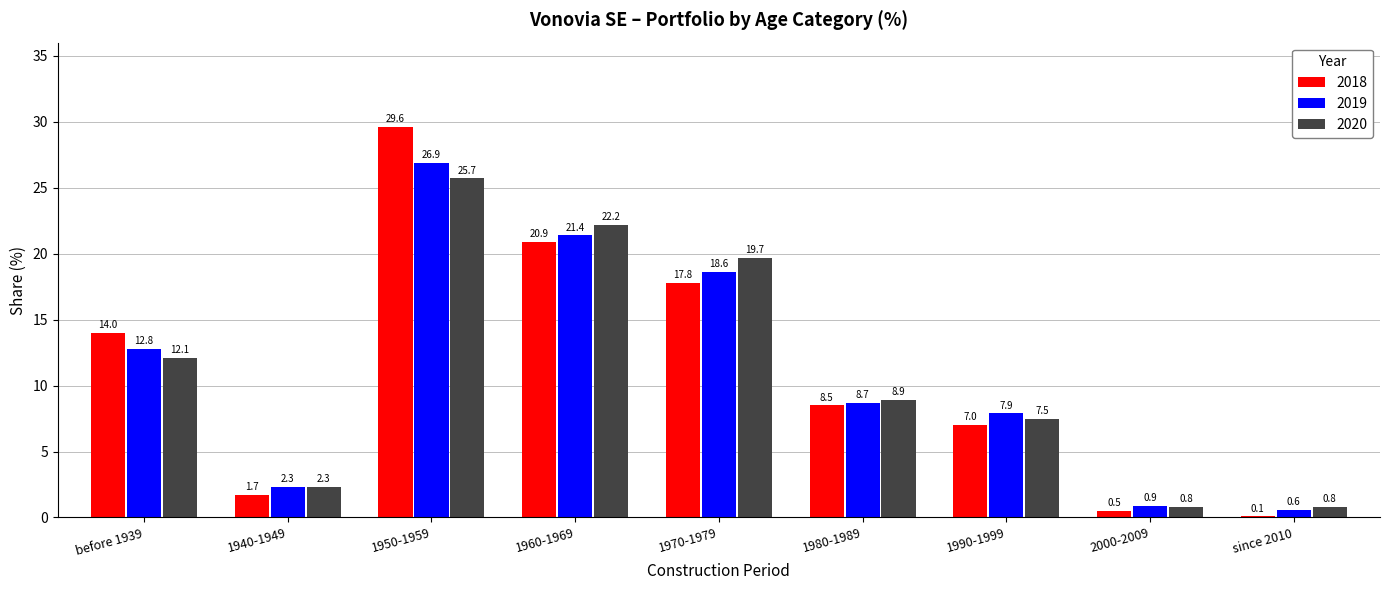

At which category is the sum across all series the highest?

1950-1959